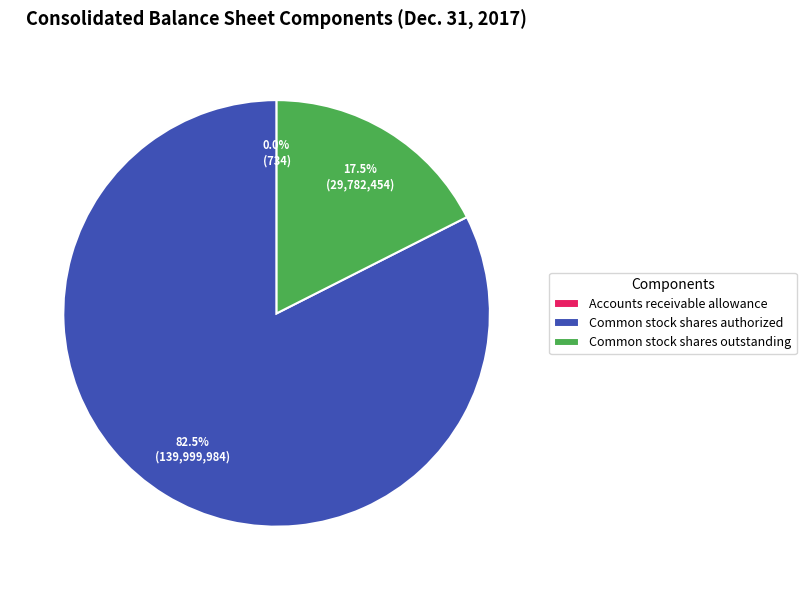

Between Common stock shares outstanding and Common stock shares authorized, which is larger?

Common stock shares authorized